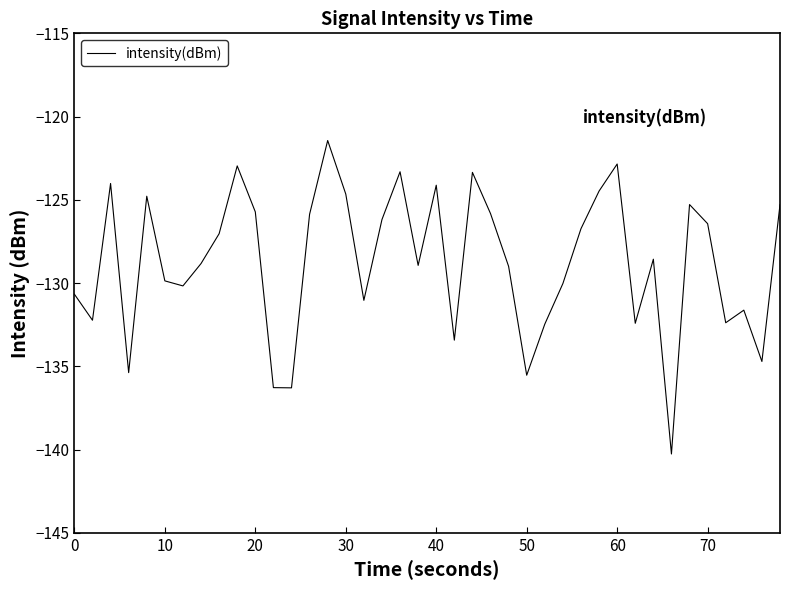

What is the greatest value displayed?

-121.4